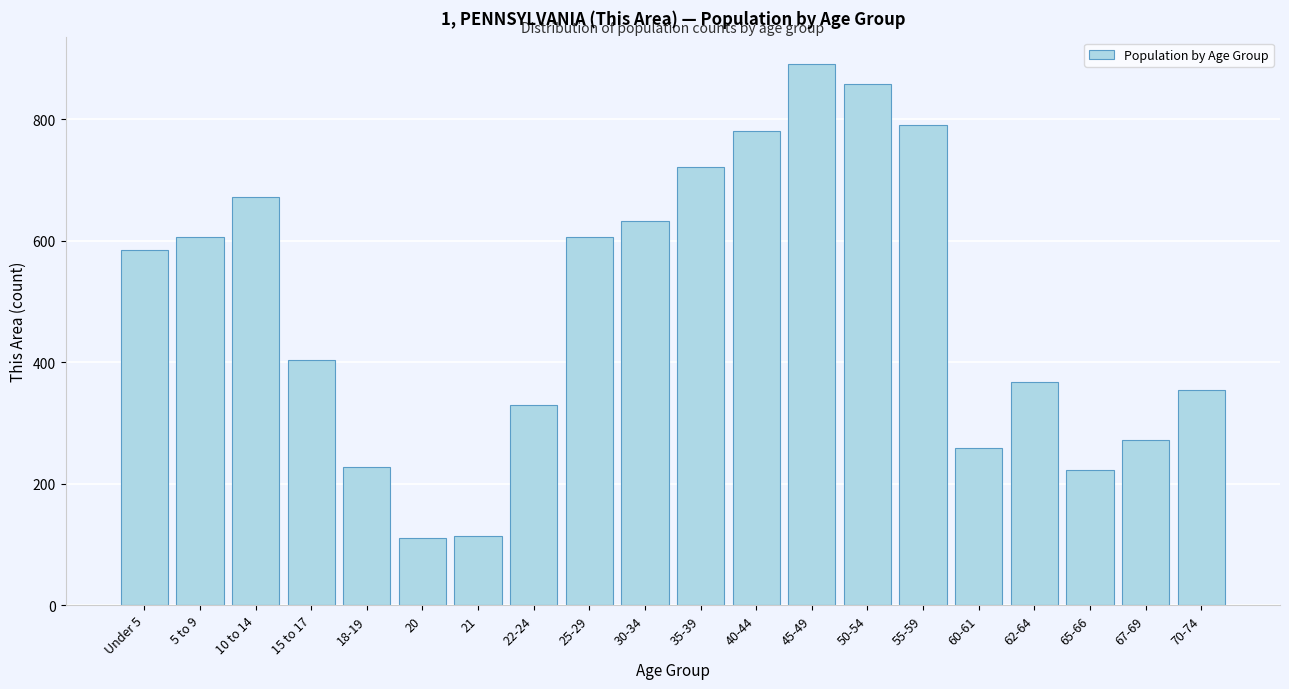

The value at 18-19 is 228. True or false?

True